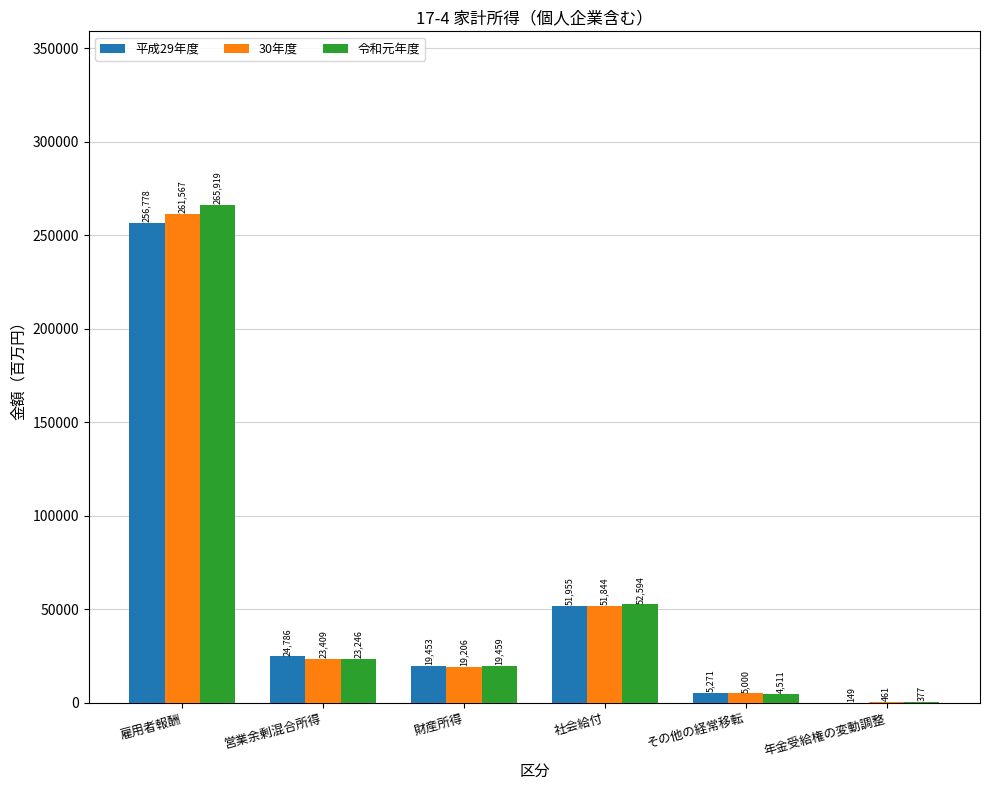

What is the average value of the 令和元年度 series?

61018